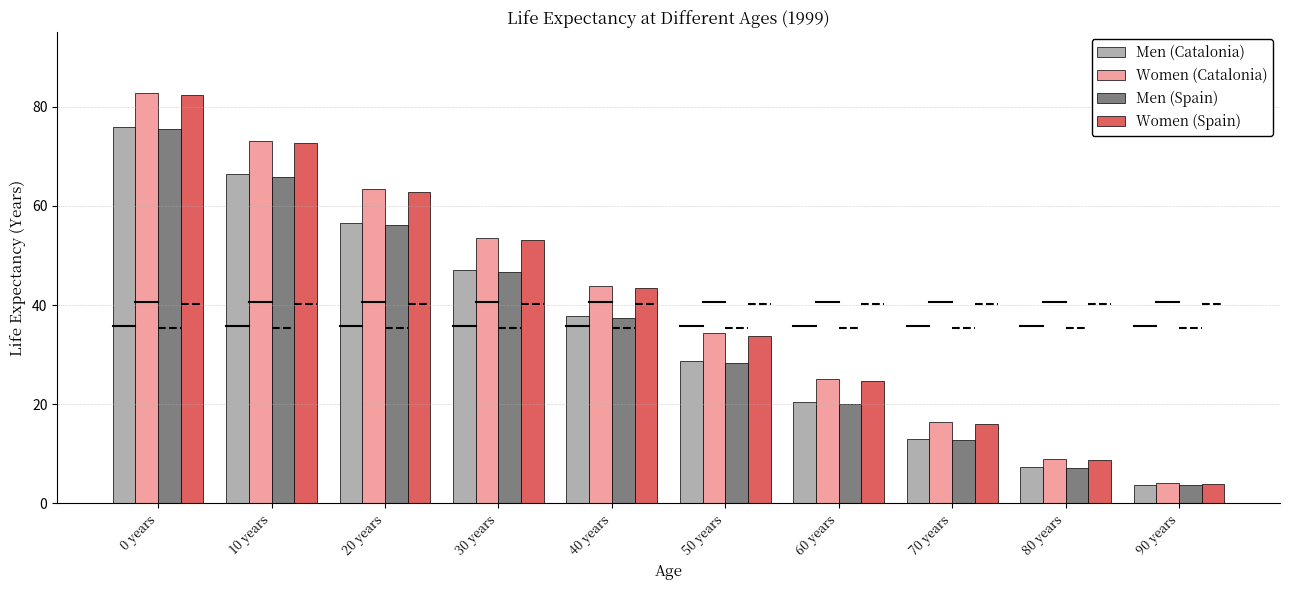

At how many categories does at least one series exceed 13?

8